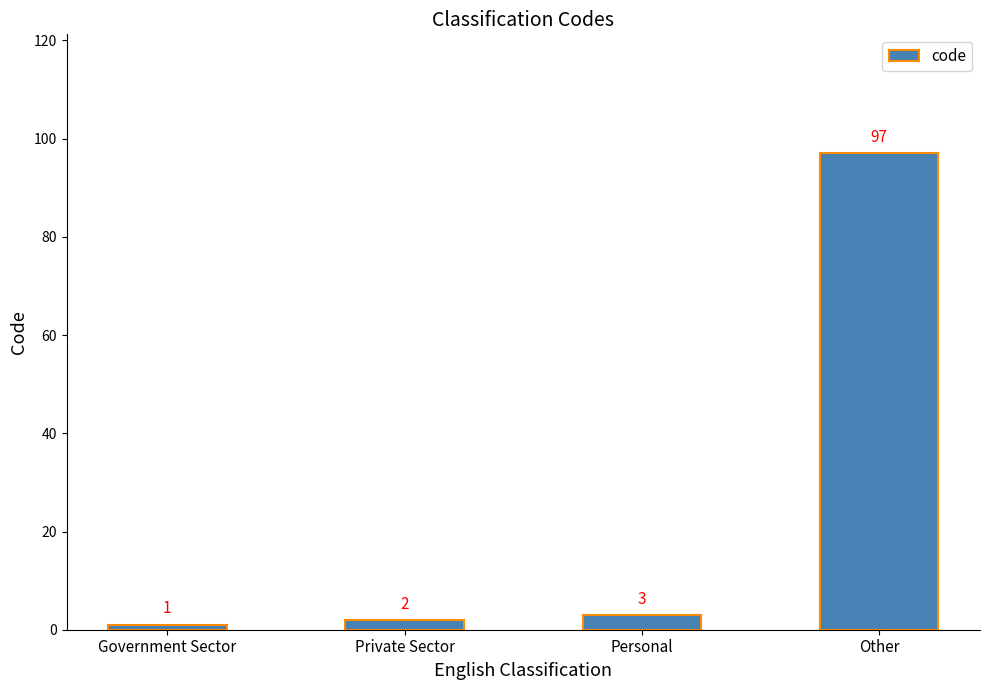

What is the approximate value at Other, to the nearest 10?

100